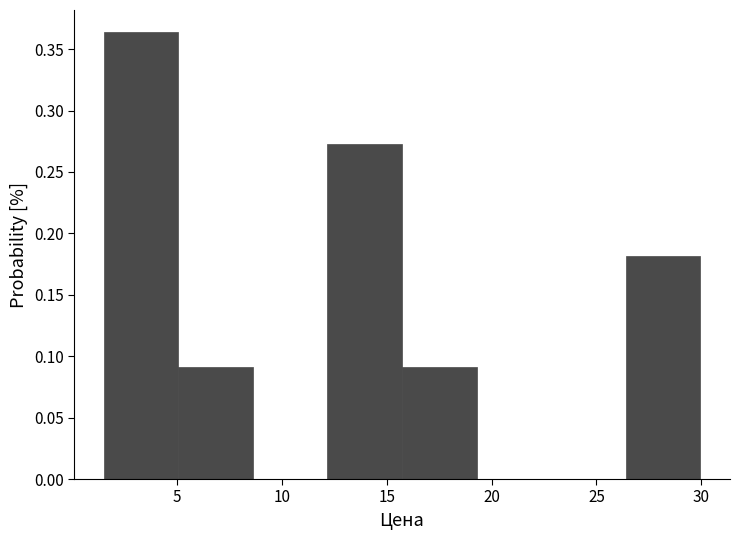

Over which range of the x-axis is the bar tallest?

1.5 to 5.0